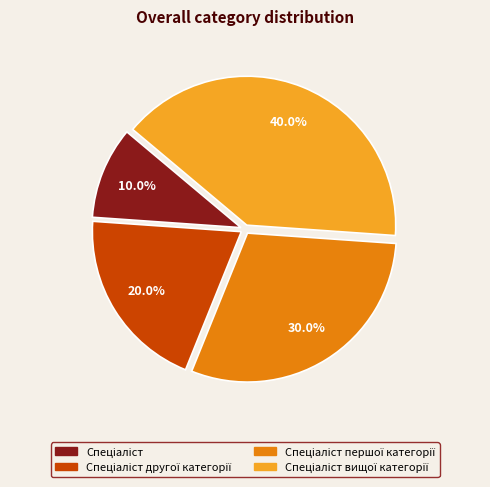

To the nearest percent, what is the difference between the largest and smallest slice percentages?

30%